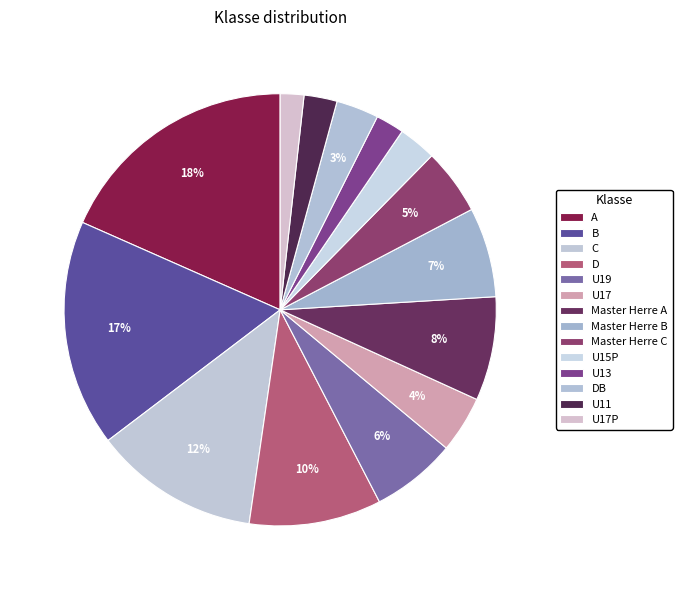

Which category has the biggest portion of the pie?

A